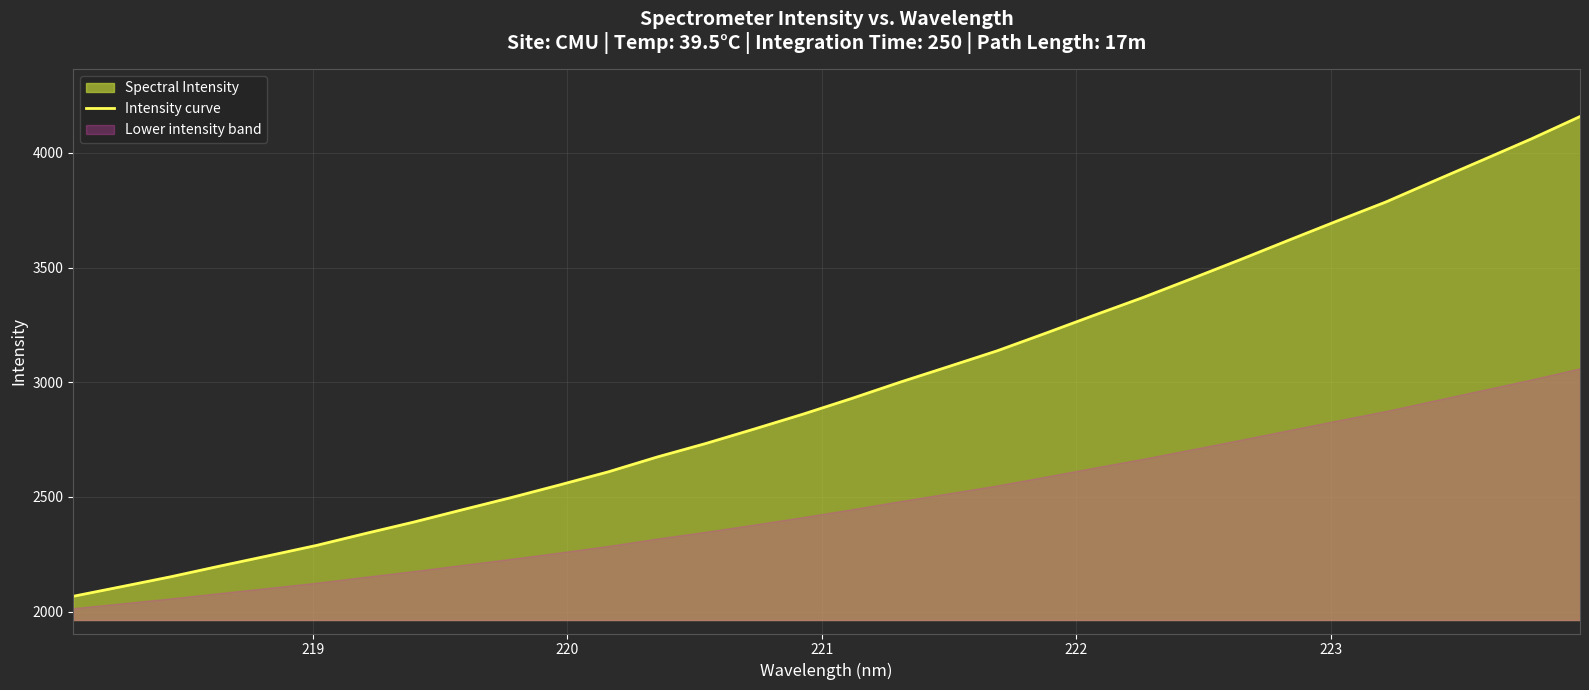

What is the lowest value of the Intensity curve series?

2066.9